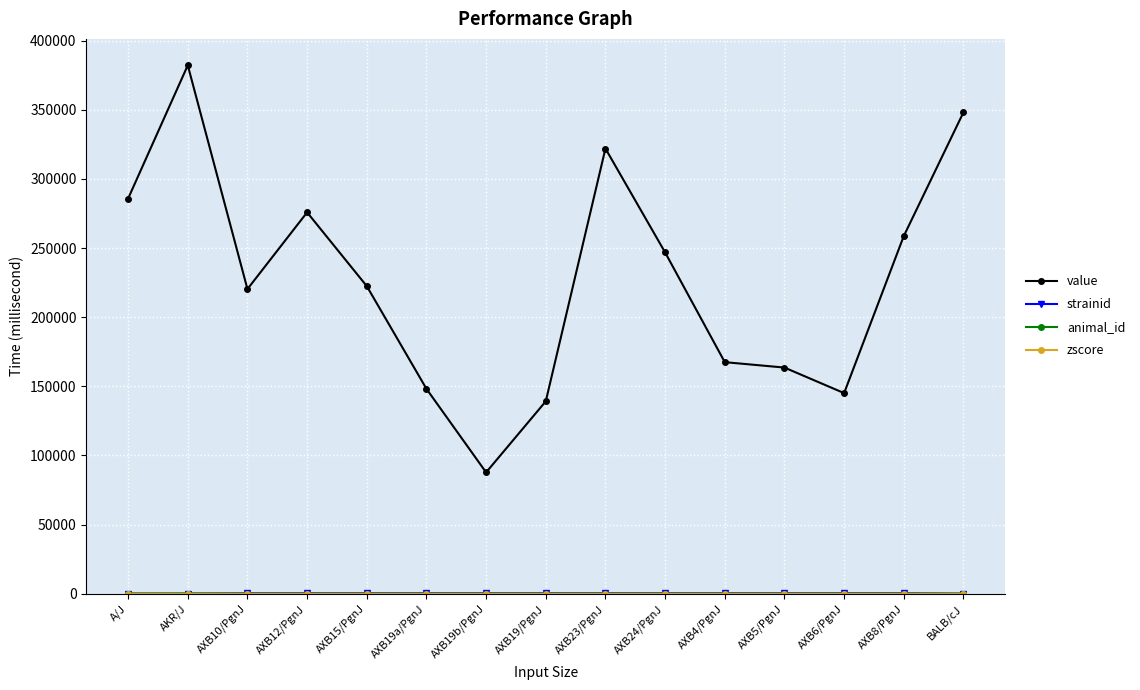

Where is the first local maximum for value?

AKR/J